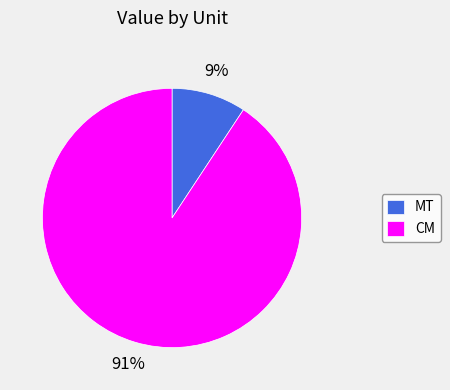

To the nearest percent, what is the average slice percentage?

50%